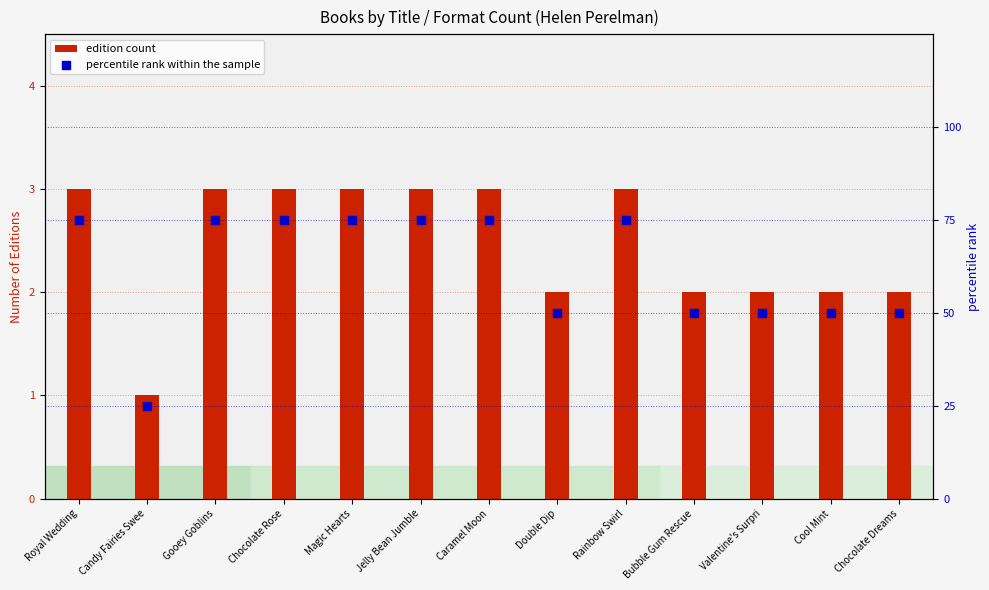

Which series contains the lowest Y value?

edition count